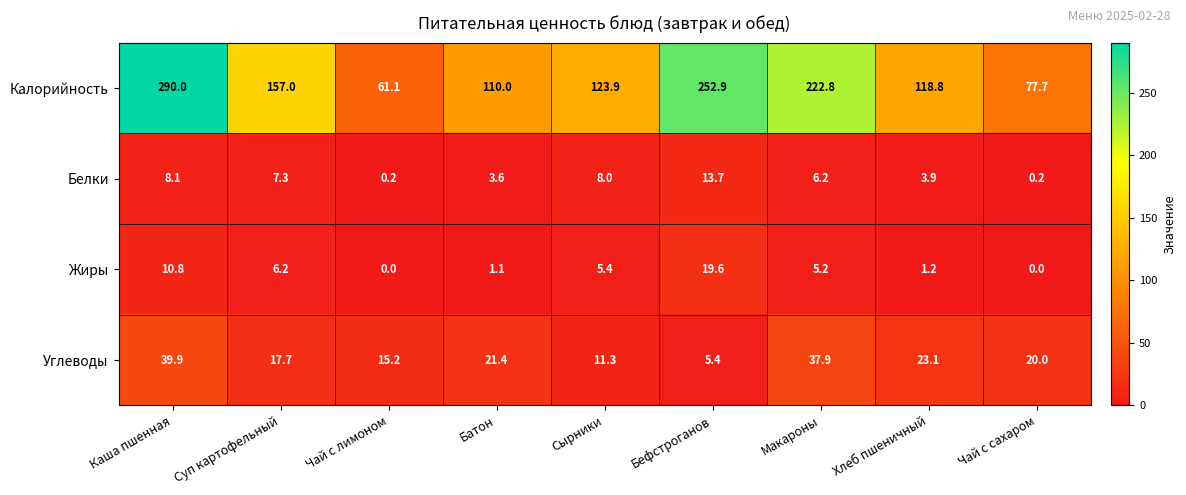

At which category does the chart reach its peak across all series?

Каша пшенная